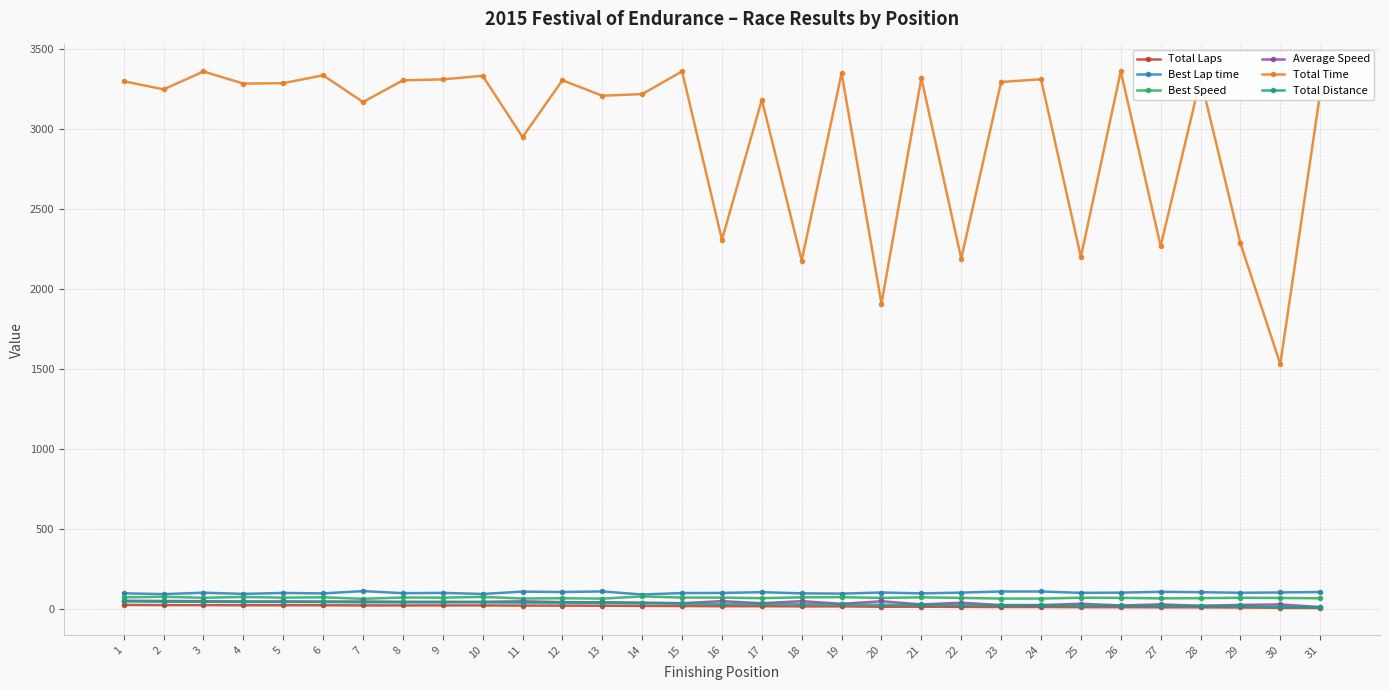

What is the value of the Average Speed point at the 25th from the left?

31.4